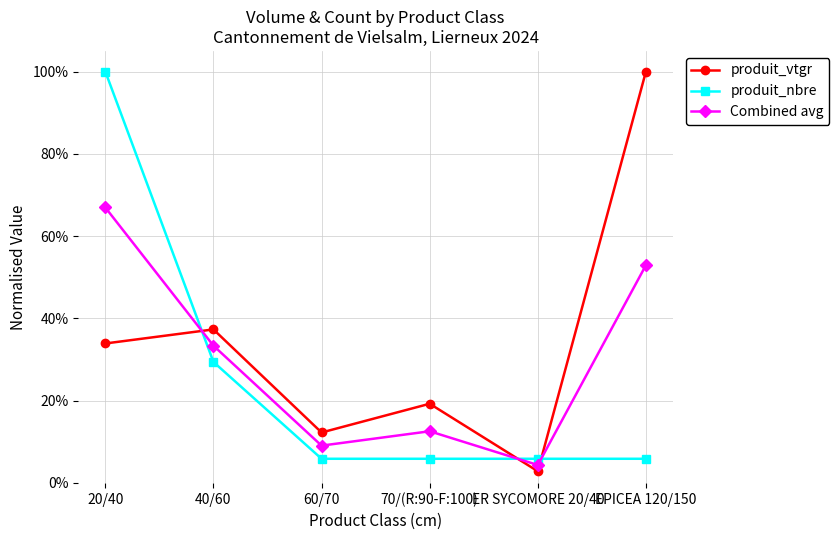

What is the difference between the maximum and minimum values in the produit_nbre series?

0.9